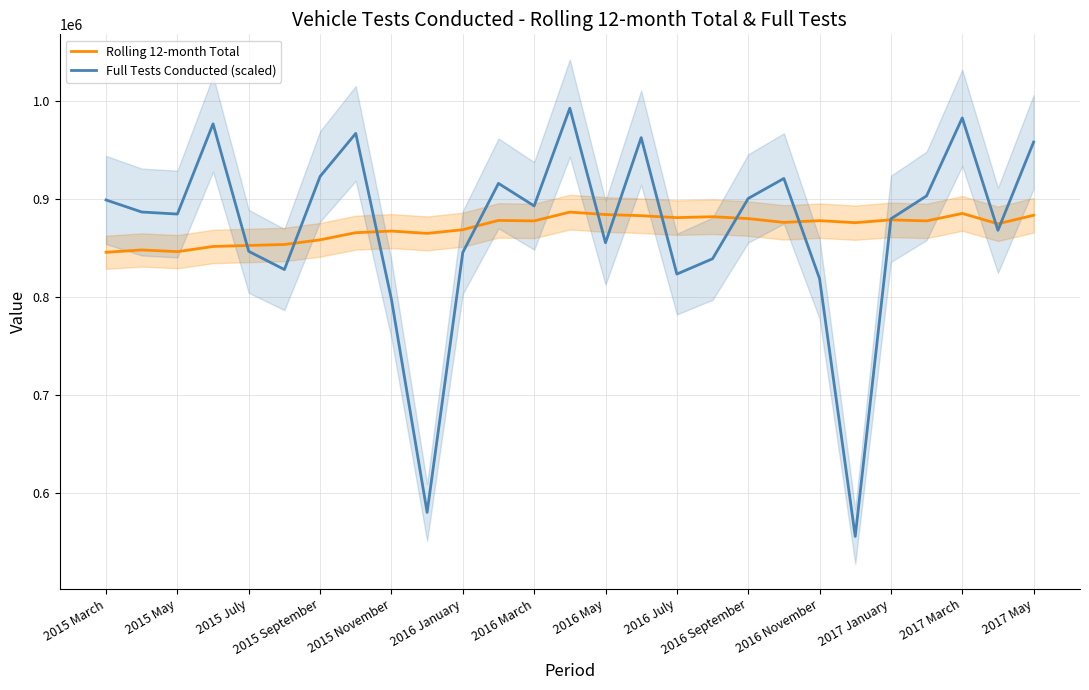

In Rolling 12-month Total, how many points are higher than both neighbors (excluding endpoints)?

8